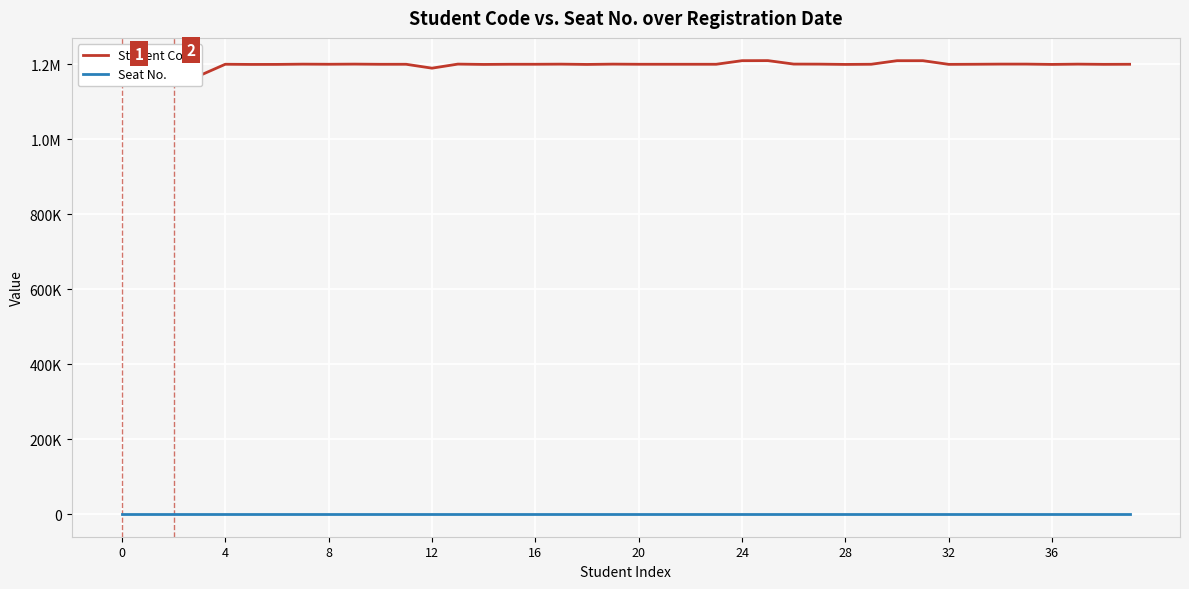

What are all the series names shown in the legend?

Student Code, Seat No.